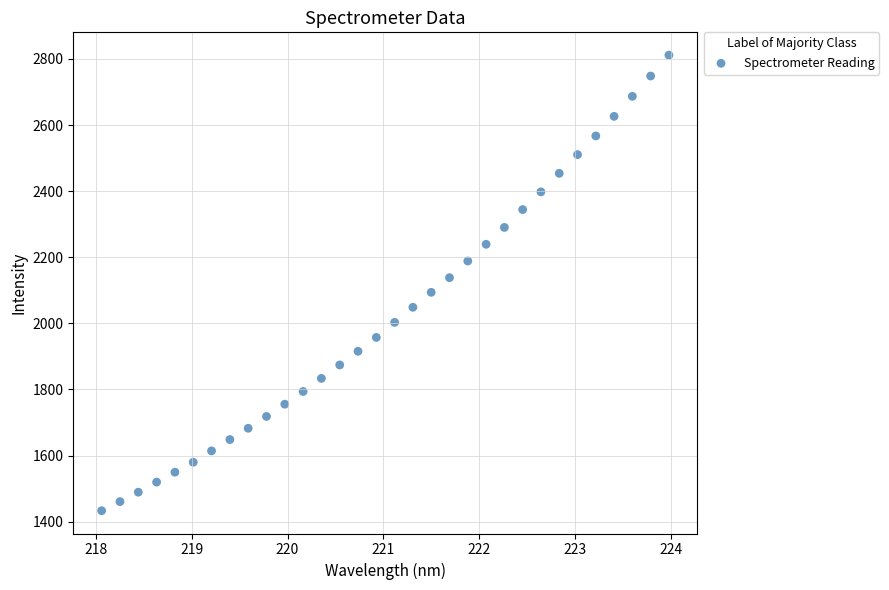

What is the range of X values (max minus min)?

5.9